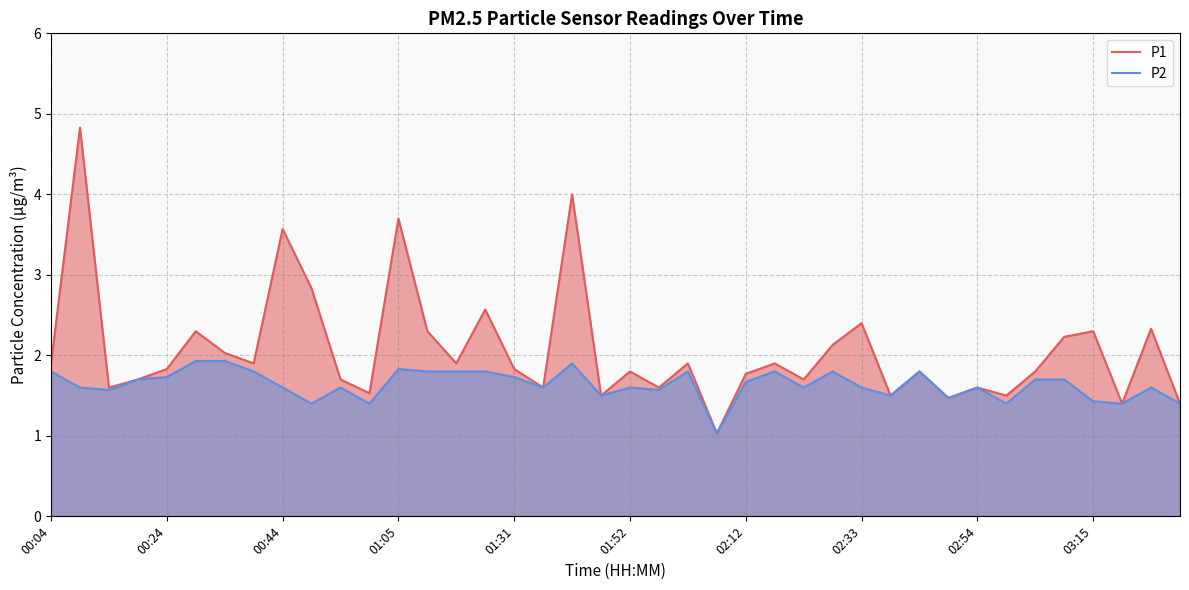

Which series has the largest total across all categories?

P1